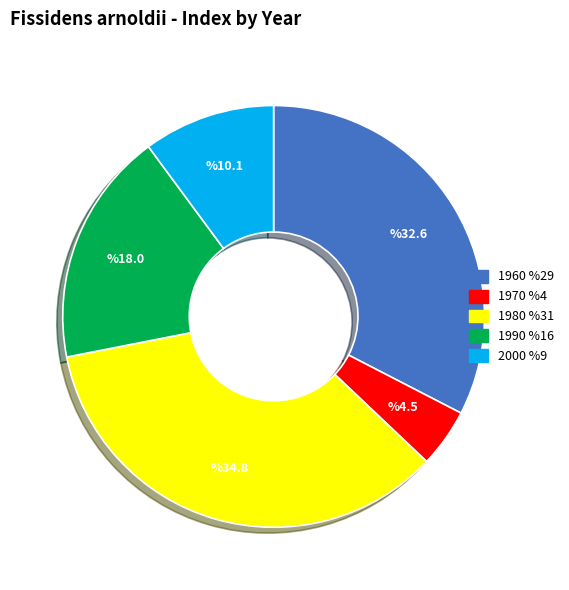

Does 1970 represent more than half of the total?

No